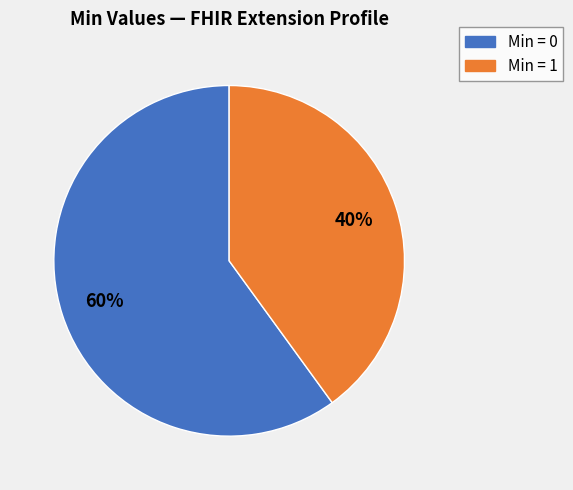

To the nearest percent, what is the average slice percentage?

50%